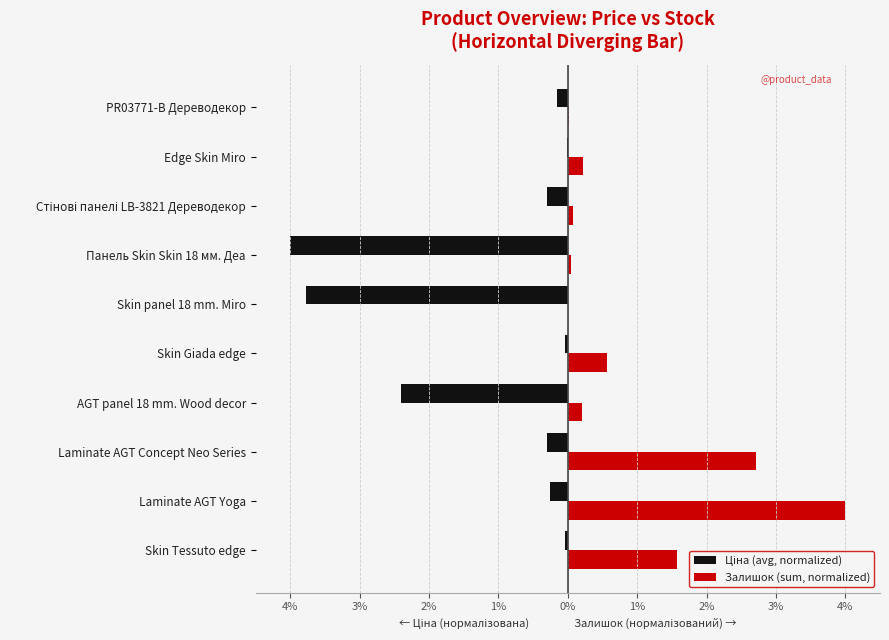

What is the difference between the maximum and second lowest values in the Залишок (sum, normalized) series?

4.0